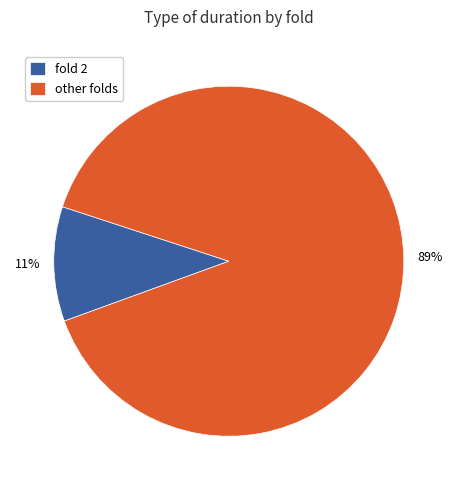

The other folds slice represents 78% of the pie. True or false?

False